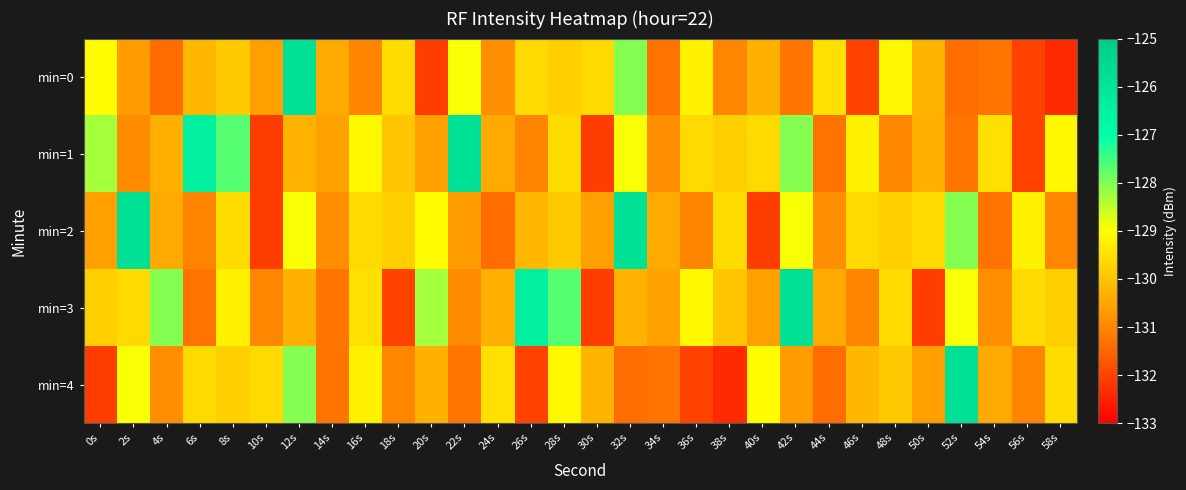

Read the min=4 value at 58s.

-129.6